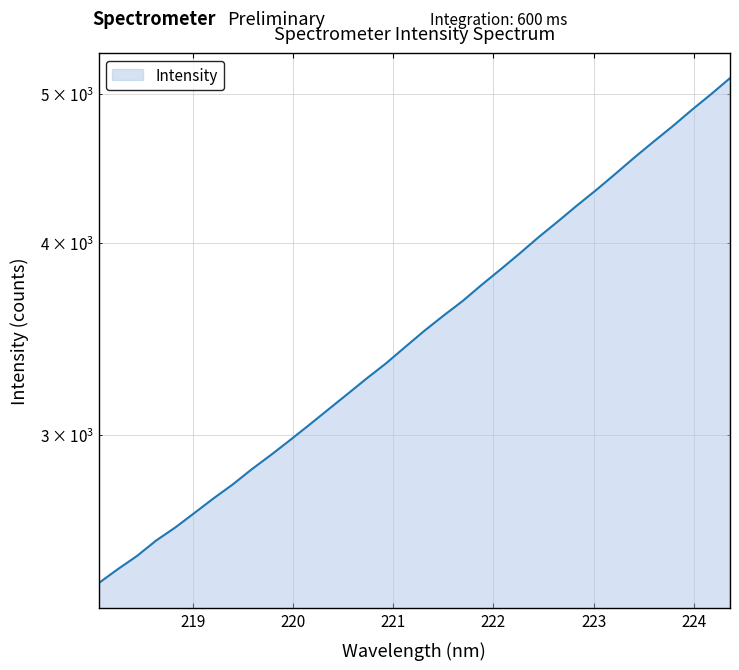

What is the sum of the values at 219.2067 and 220.1623?

5775.6